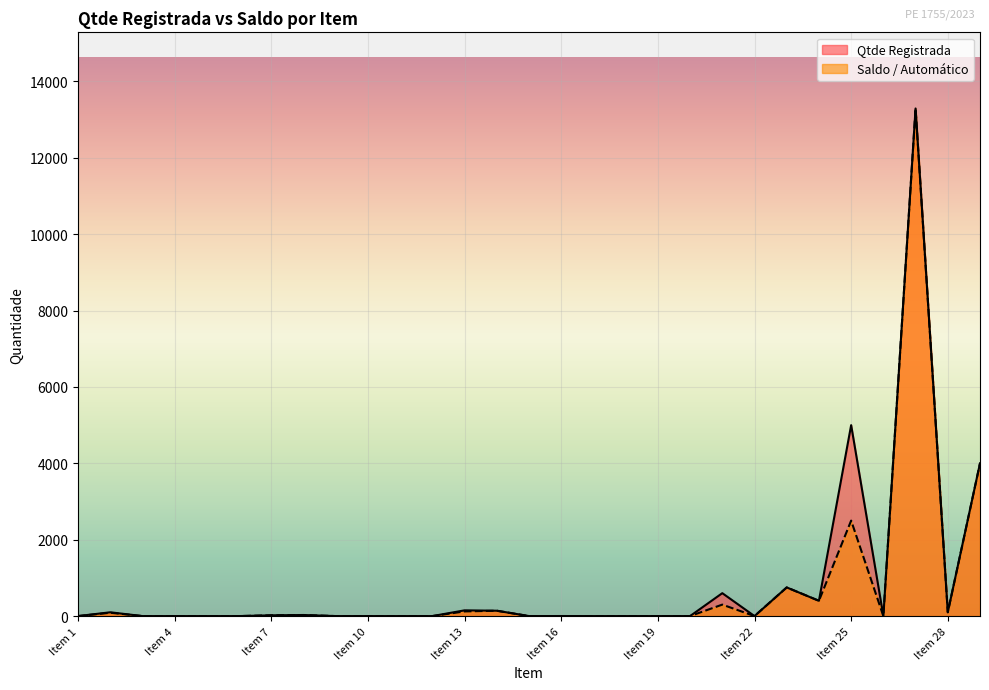

The value of Qtde Registrada at Item 19 is 6910. True or false?

False